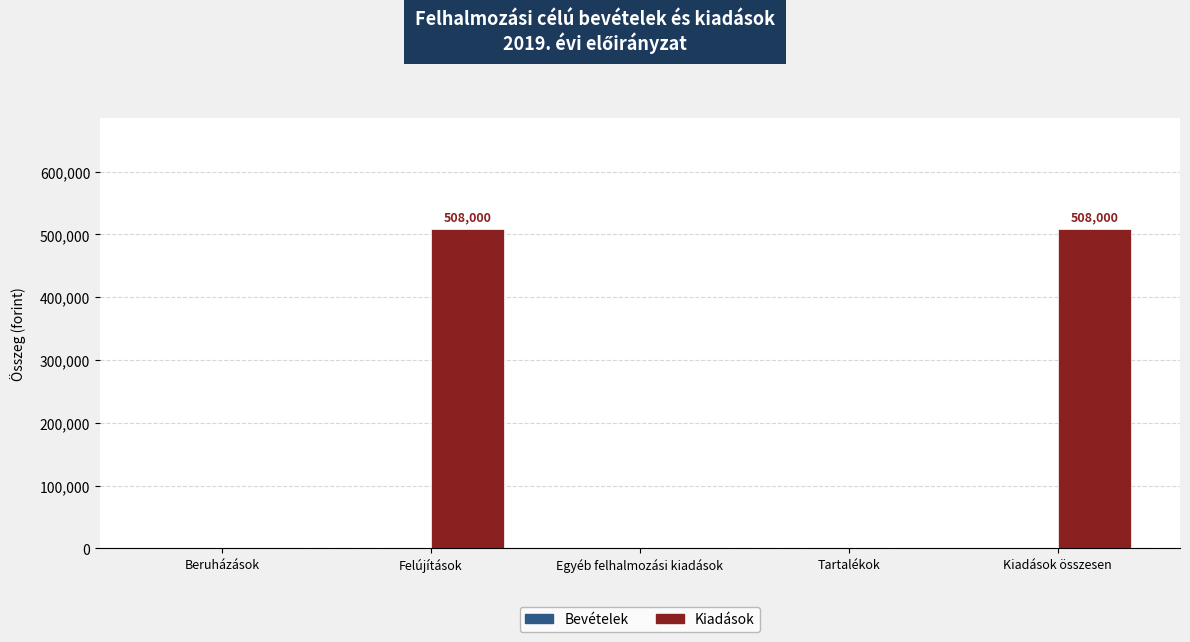

What is the change in value from Tartalékok to Kiadások összesen?

+508000